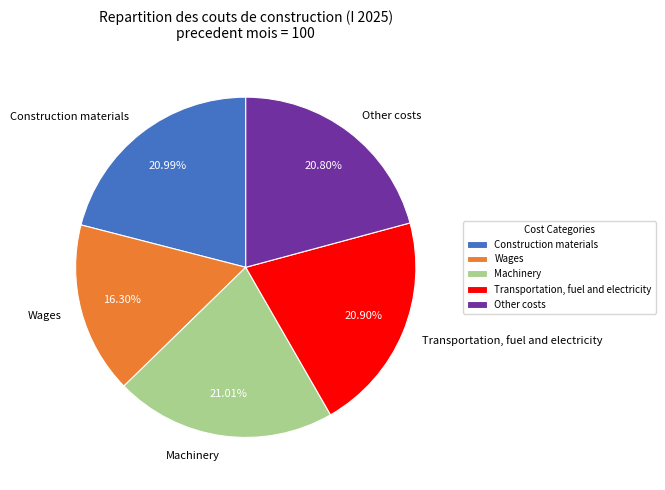

Count the number of slices in the pie.

5